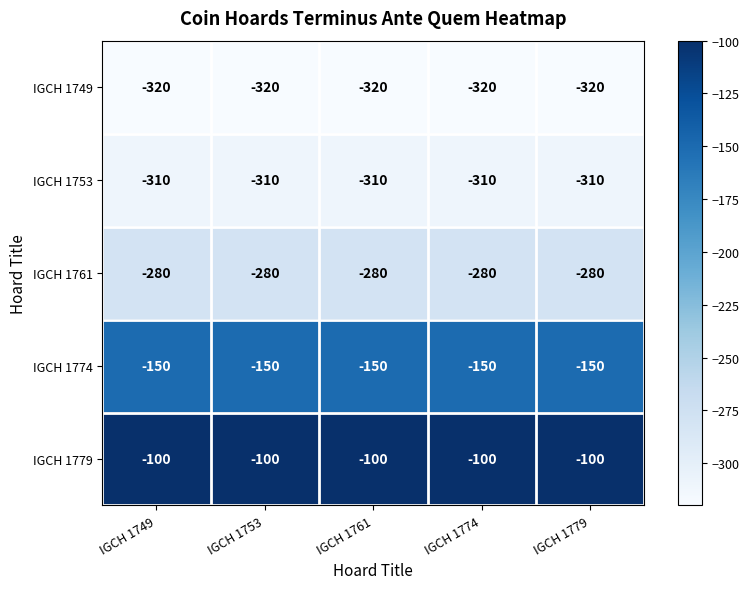

At which label is IGCH 1774 closest to -150?

IGCH 1749